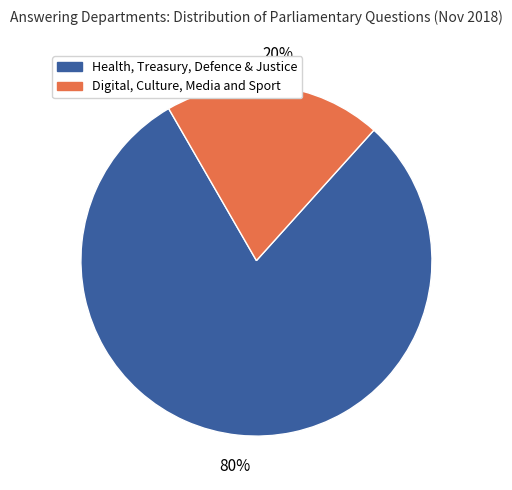

Between Digital, Culture, Media and Sport and Health, Treasury, Defence & Justice, which is larger?

Health, Treasury, Defence & Justice